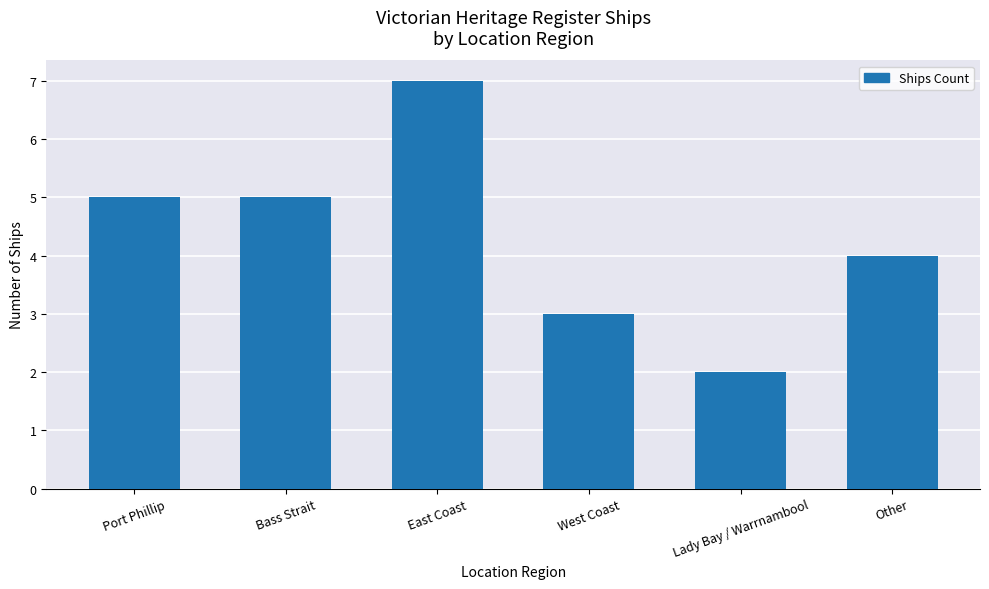

What is the minimum value shown in the chart?

2